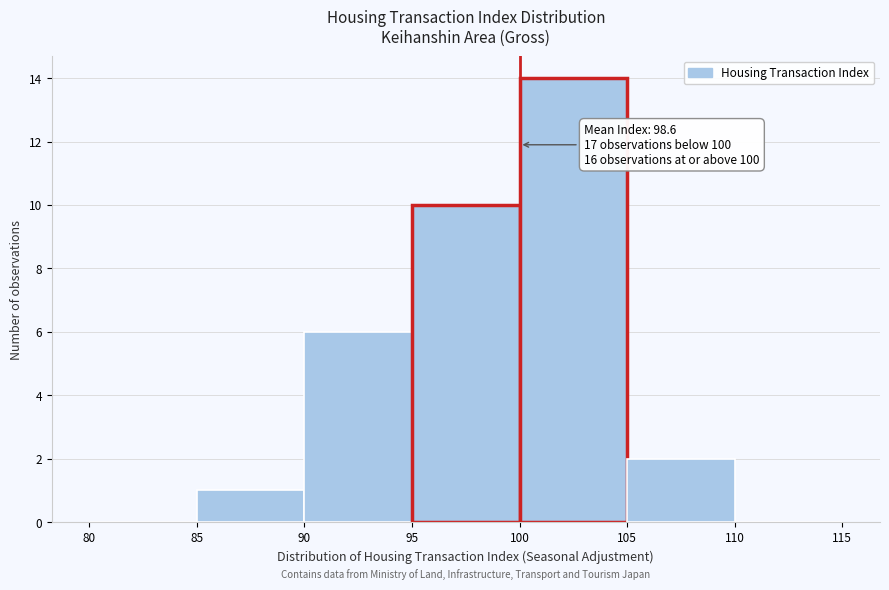

Over which range of the x-axis is the bar tallest?

100 to 105